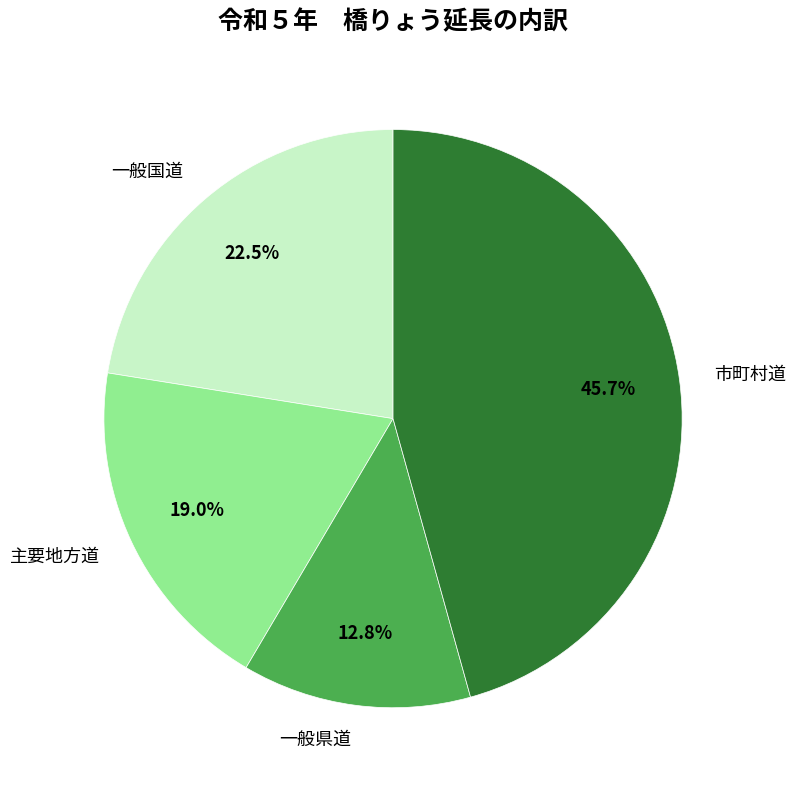

Which has a higher value, 一般国道 or 主要地方道?

一般国道